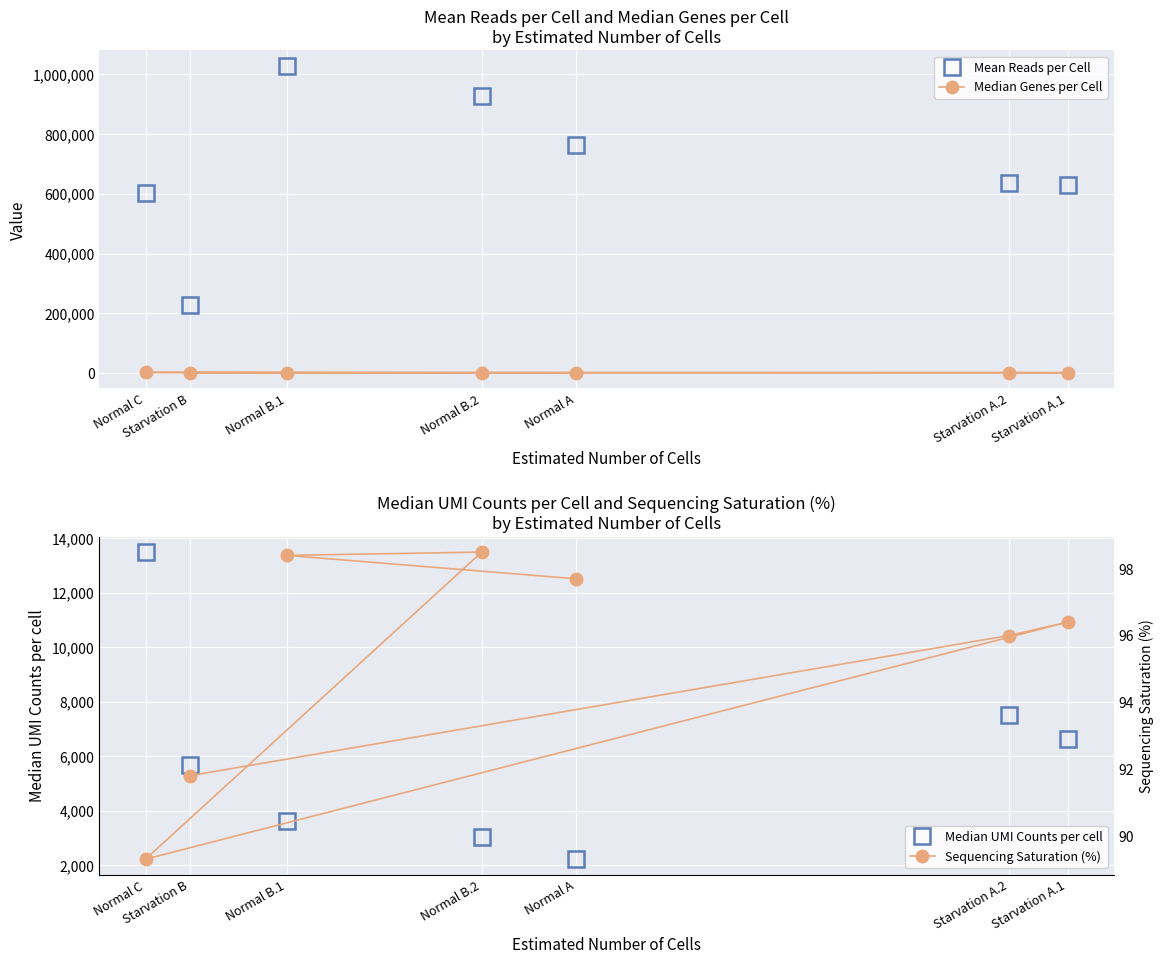

What is the sum of all Median Genes per Cell values?

11953